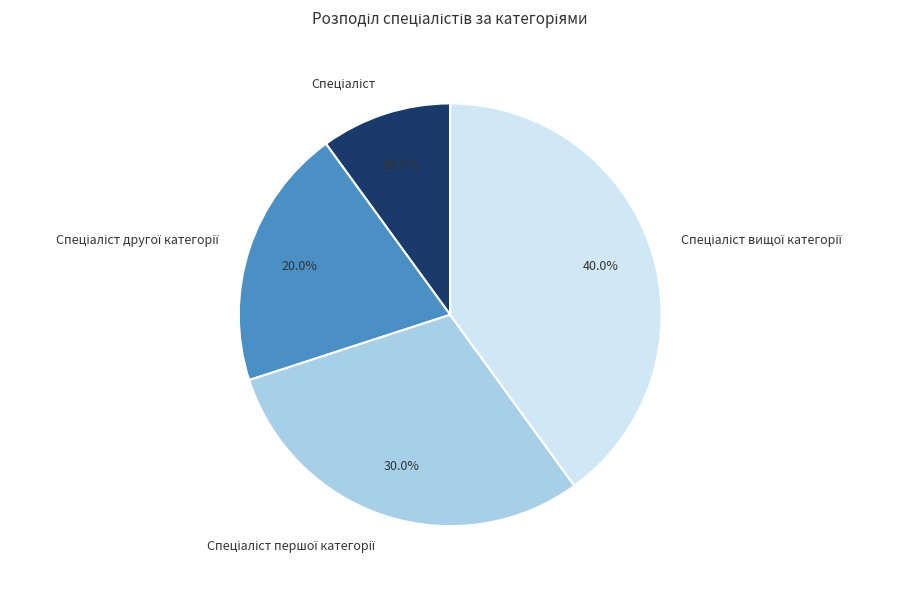

Does any single category account for the majority?

No